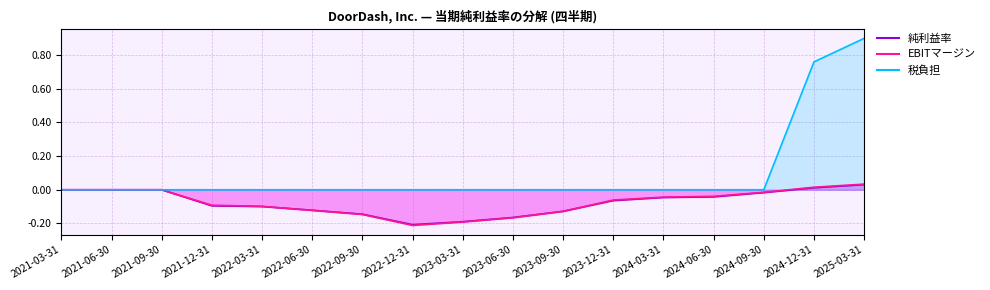

Is it true that 税負担 equals 0.3 at 2023-03-31?

False